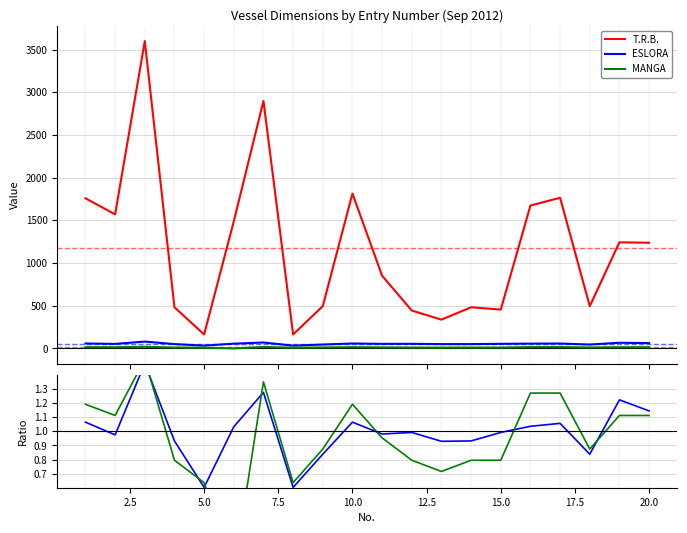

True or false: ESLORA and T.R.B. cross at least once.

False